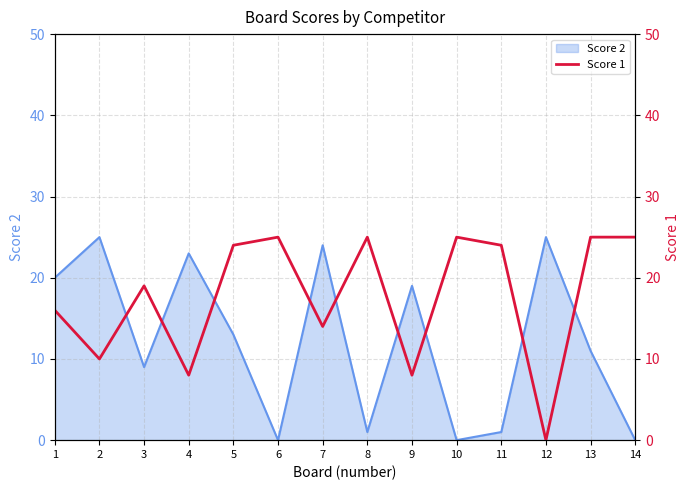

Where does the data first go above 24?

6